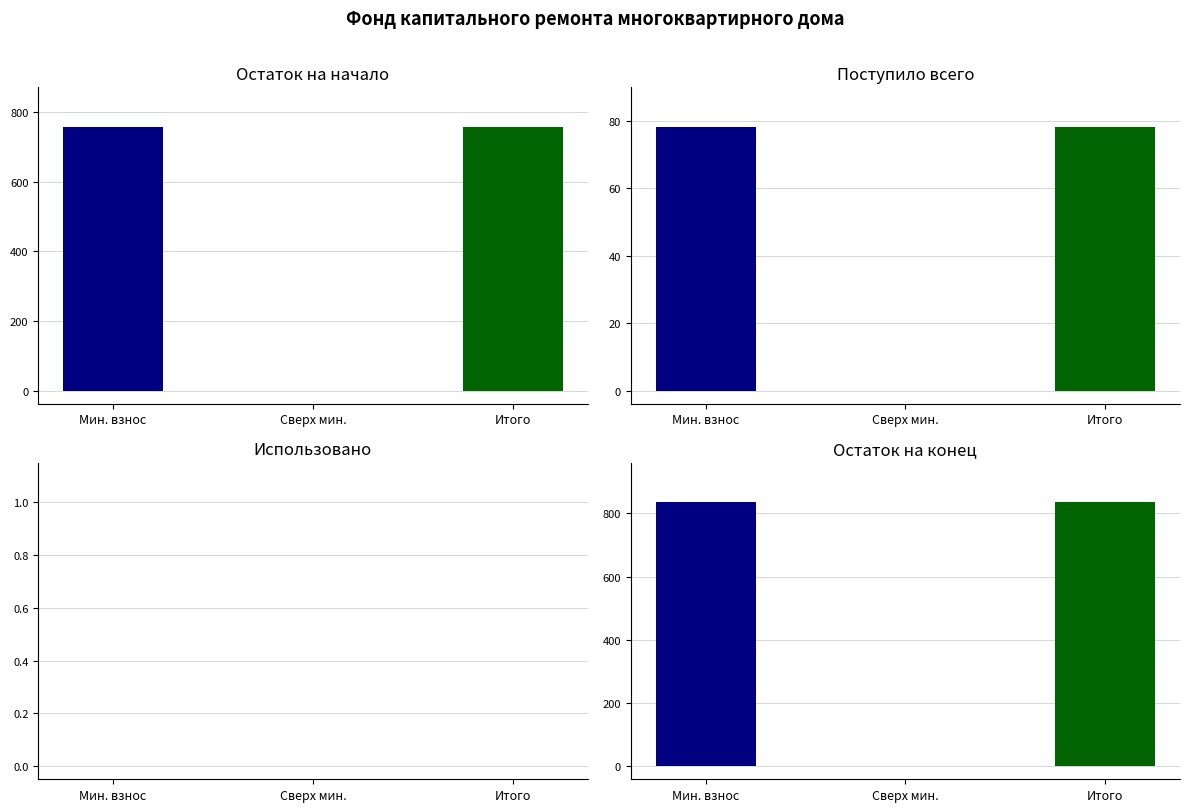

What position from the left is Сверх мин.?

2